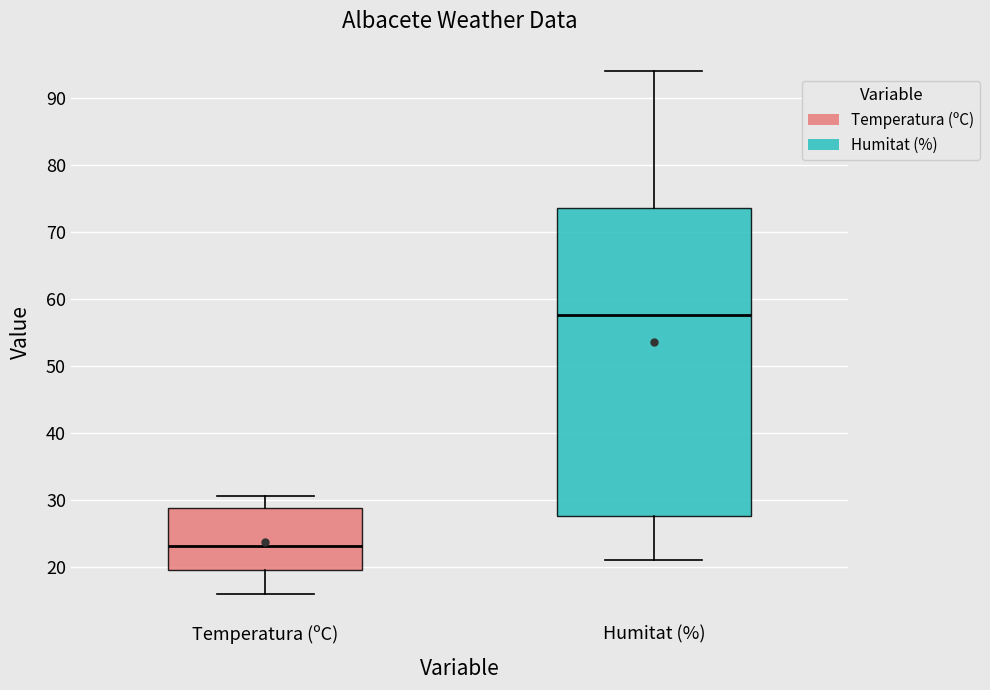

Where does the upper whisker of the box for Humitat (%) end on the y-axis? The values are not printed on the chart, so give them approximately, as read against the axis.

94